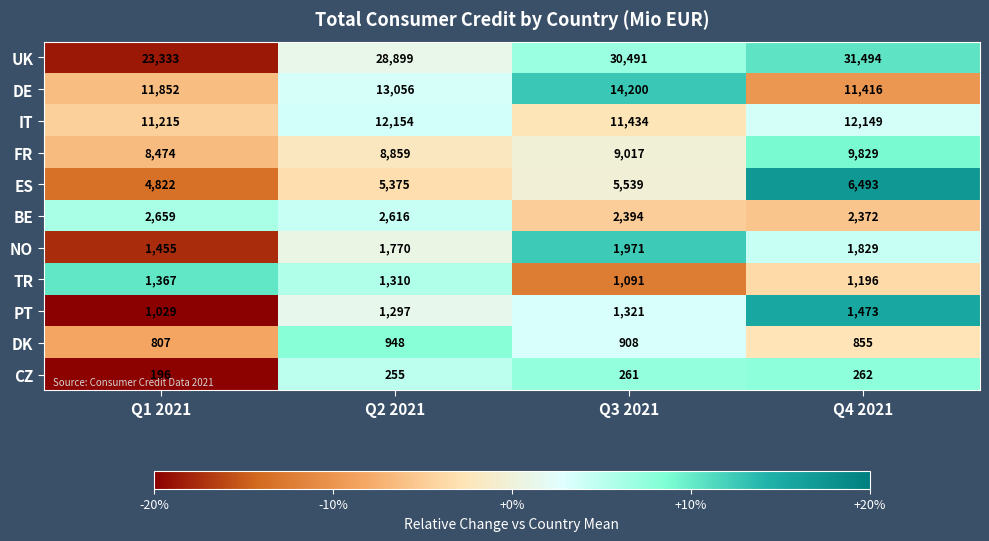

Is it true that DK equals 1497 at Q2 2021?

False